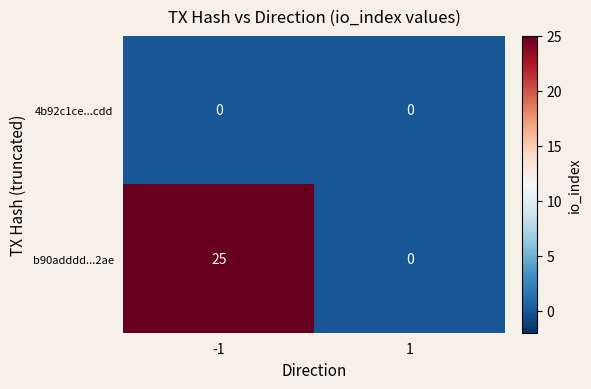

What value does the b90adddd...2ae series have at -1, to the nearest 5?

25